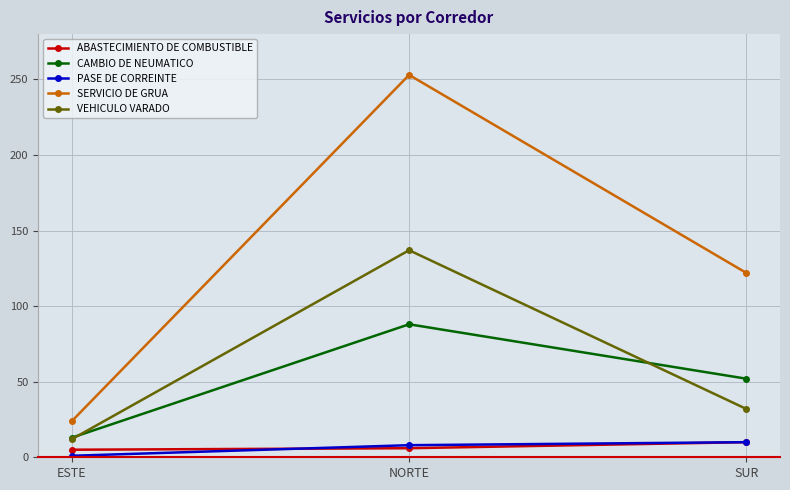

How many CAMBIO DE NEUMATICO values are between 13 and 88?

3